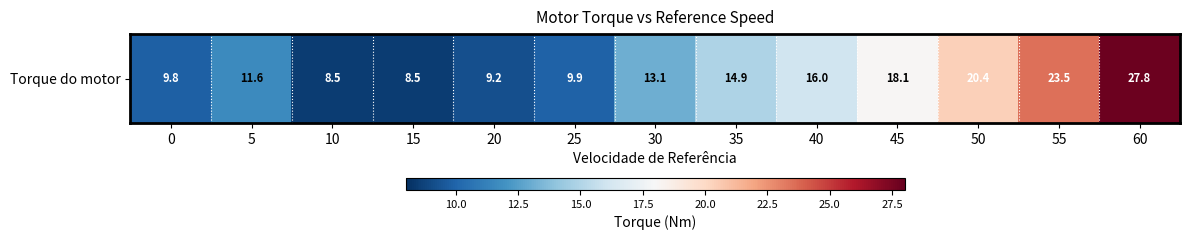

The value at 30 is 13.1. True or false?

True